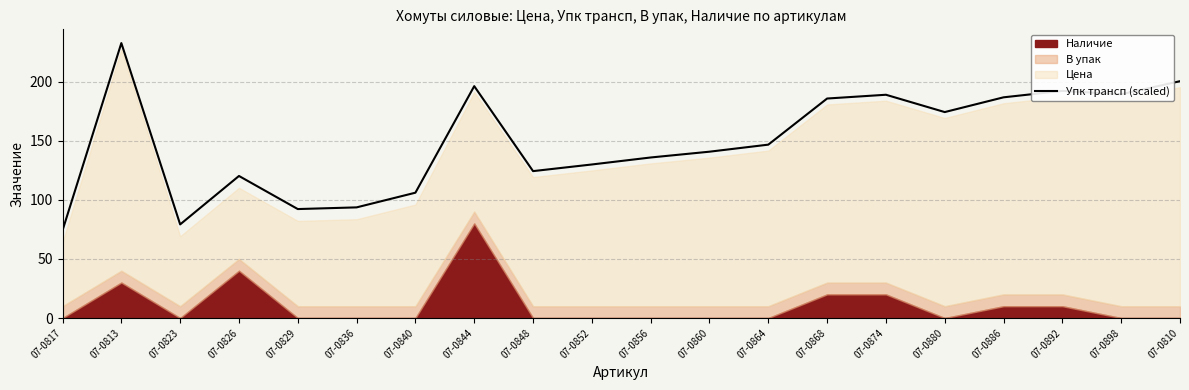

How many categories are shown in the chart?

20